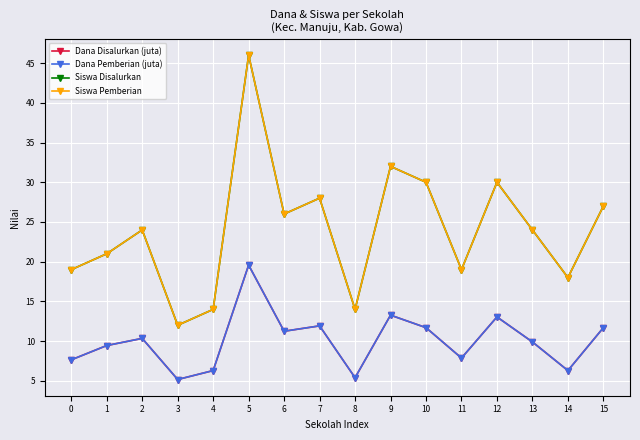

What is the difference between the maximum and second lowest values in the Dana Pemberian (juta) series?

14.2